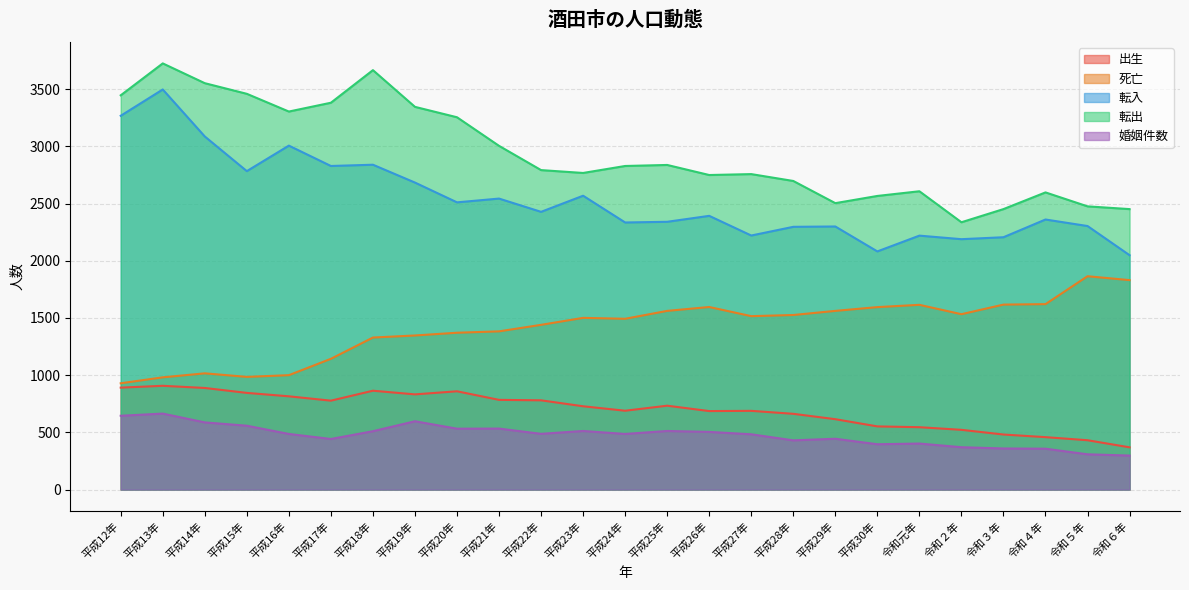

Count the number of data series in this chart.

5